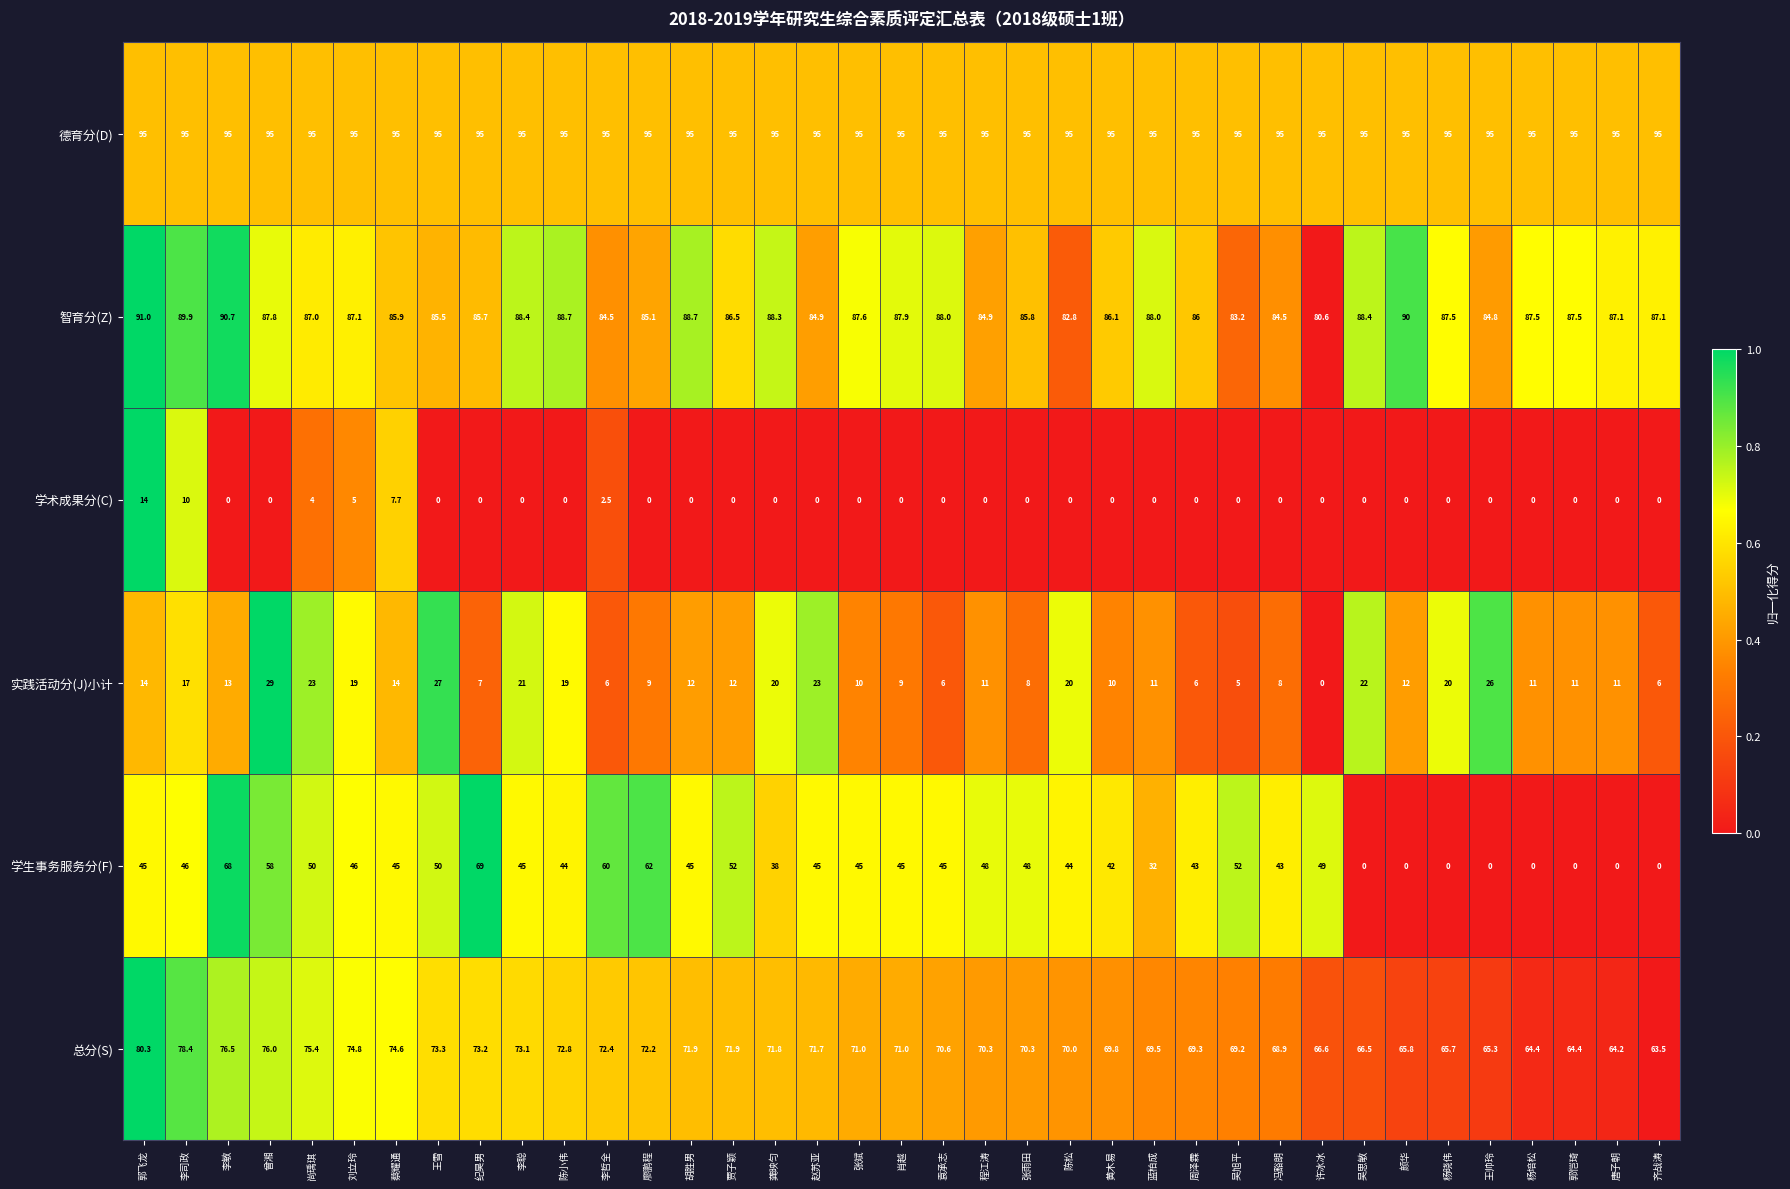

What value does the 智育分(Z) series have at 陈松?

82.8